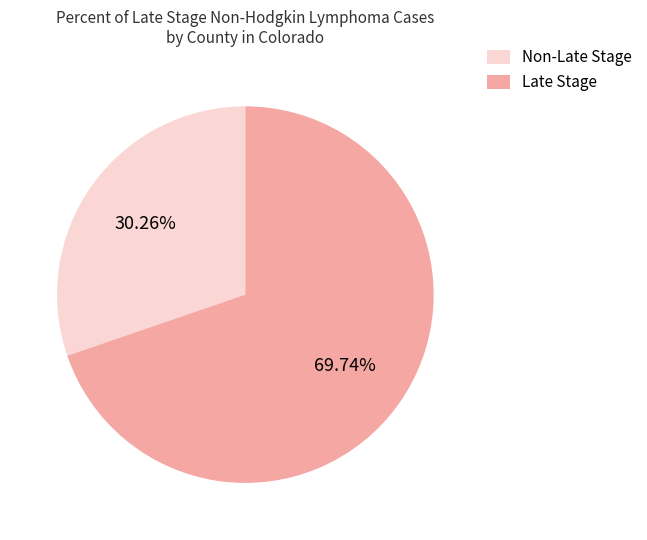

What is the smallest slice in the pie chart?

Non-Late Stage